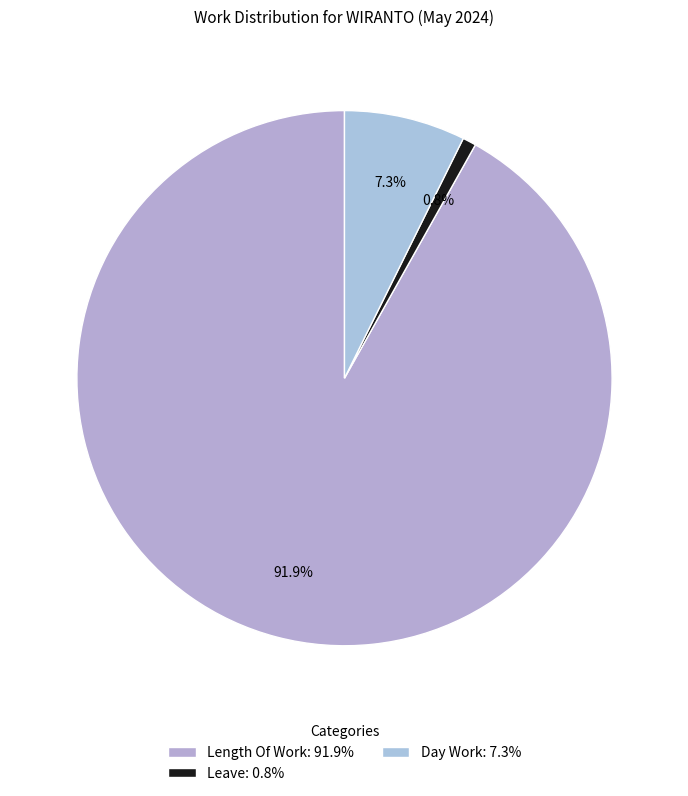

Which slice is the largest?

Length Of Work: 91.9%